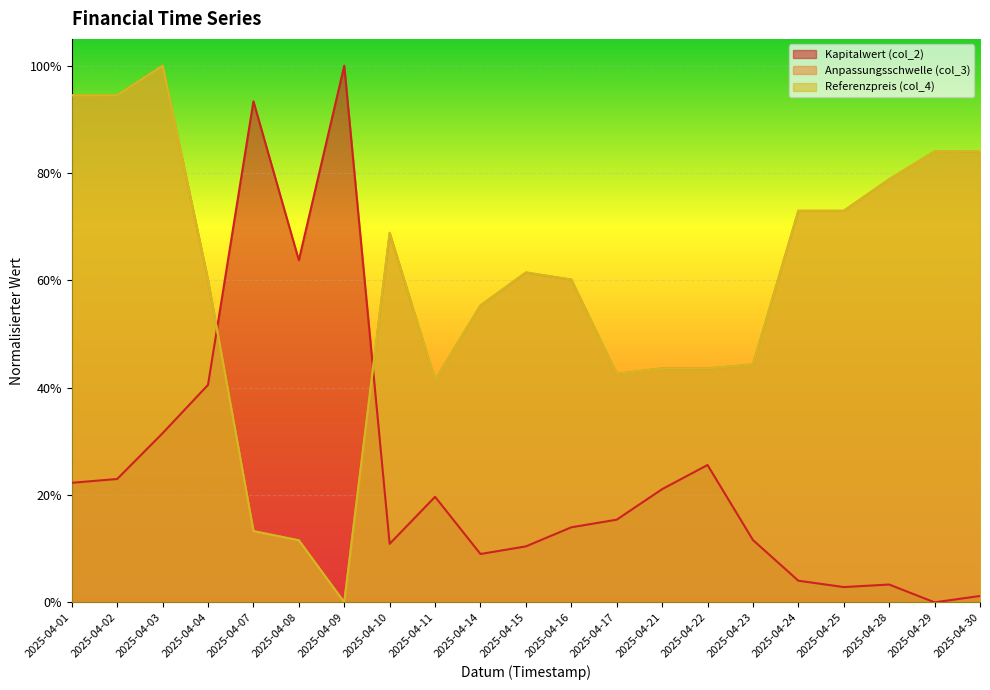

Rank the series by their maximum value, from highest to lowest.

Anpassungsschwelle (col_3), Referenzpreis (col_4), Kapitalwert (col_2)